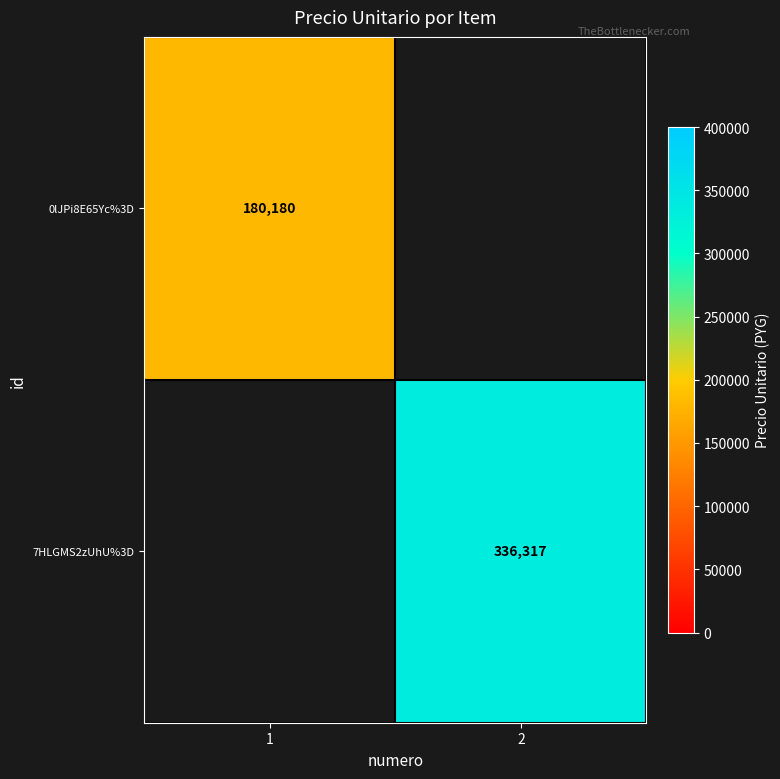

Is it true that 7HLGMS2zUhU%3D equals 336317 at 2?

True